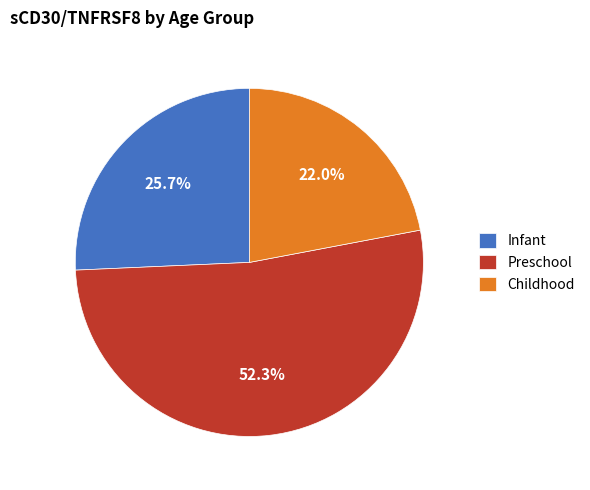

Rank the categories by value from lowest to highest.

Childhood, Infant, Preschool